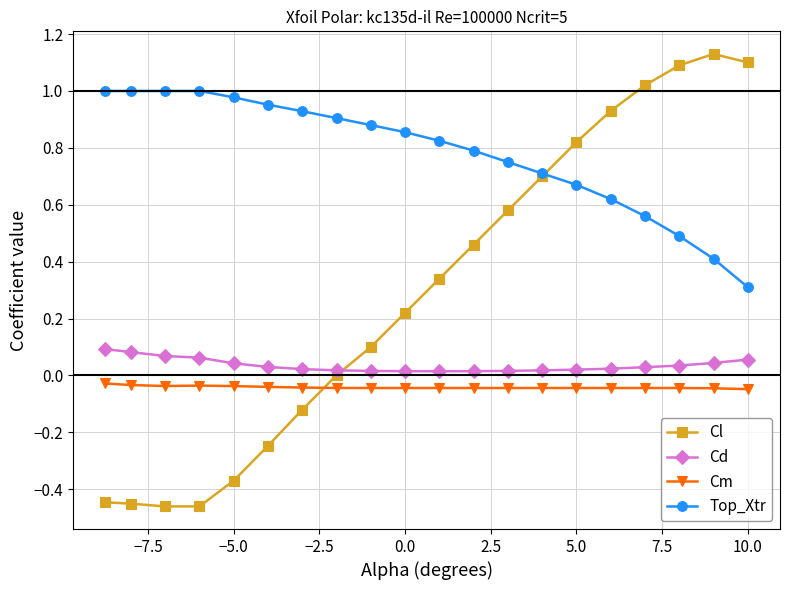

How many intersections are there between Cm and Cl?

1